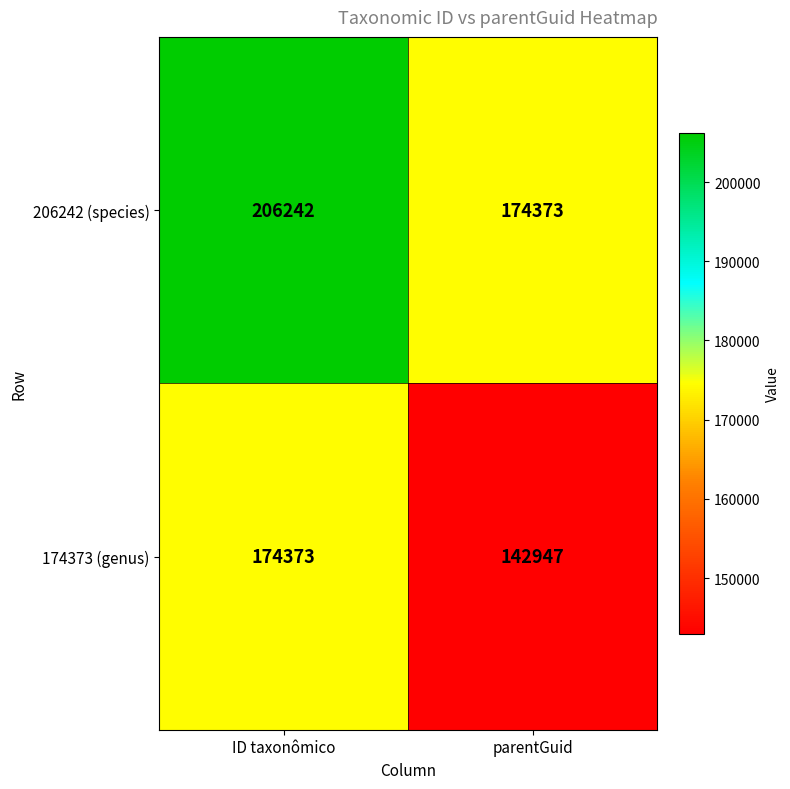

How many categories are shown in the chart?

2